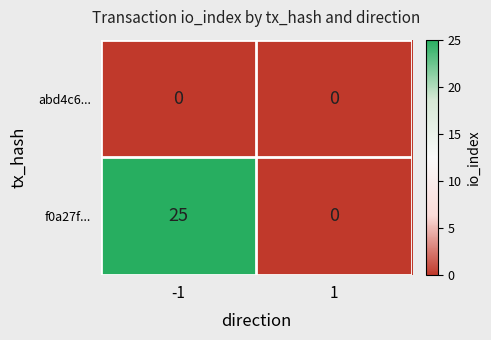

Which series has the largest total across all categories?

f0a27f...